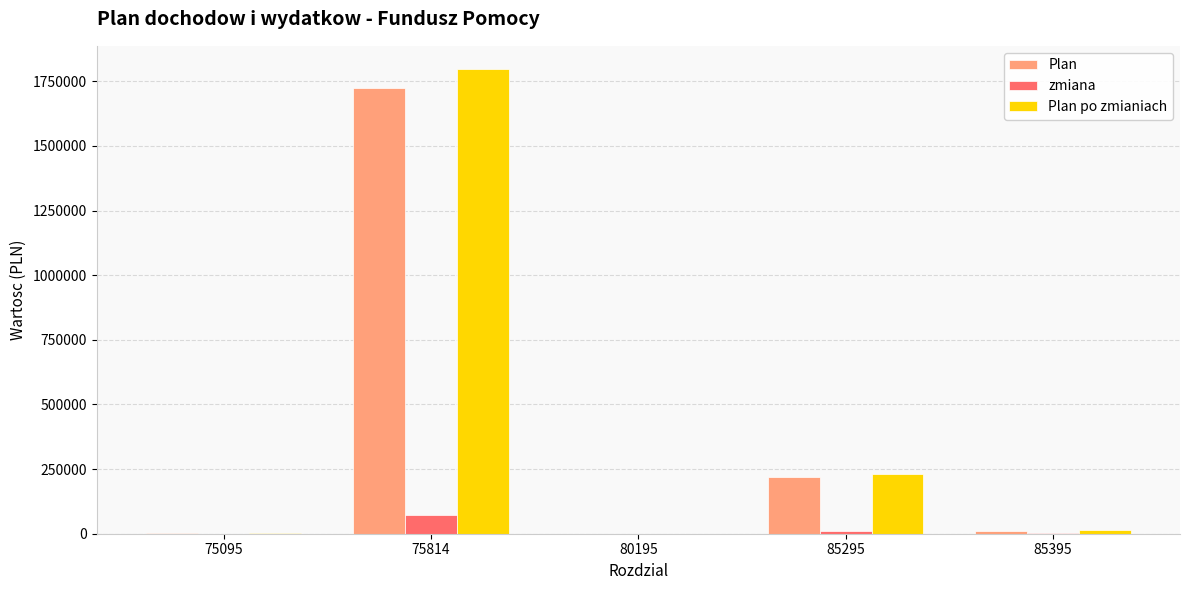

Is it true that Plan equals 1363.8 at 75095?

True